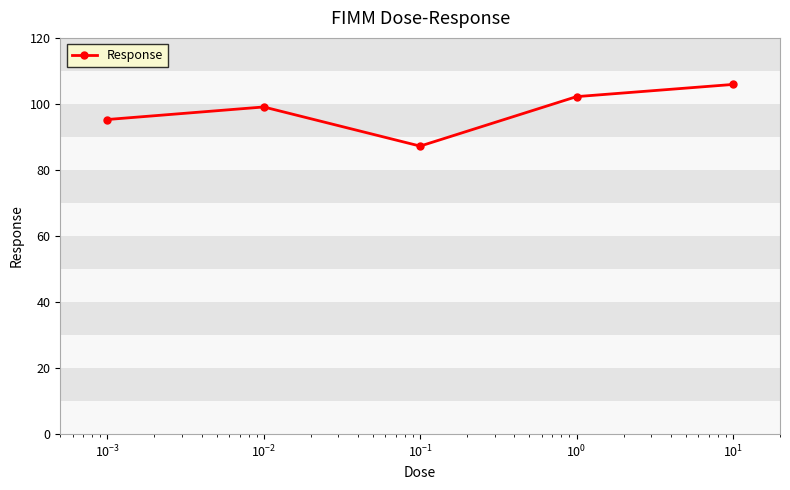

What is the average value?

97.9